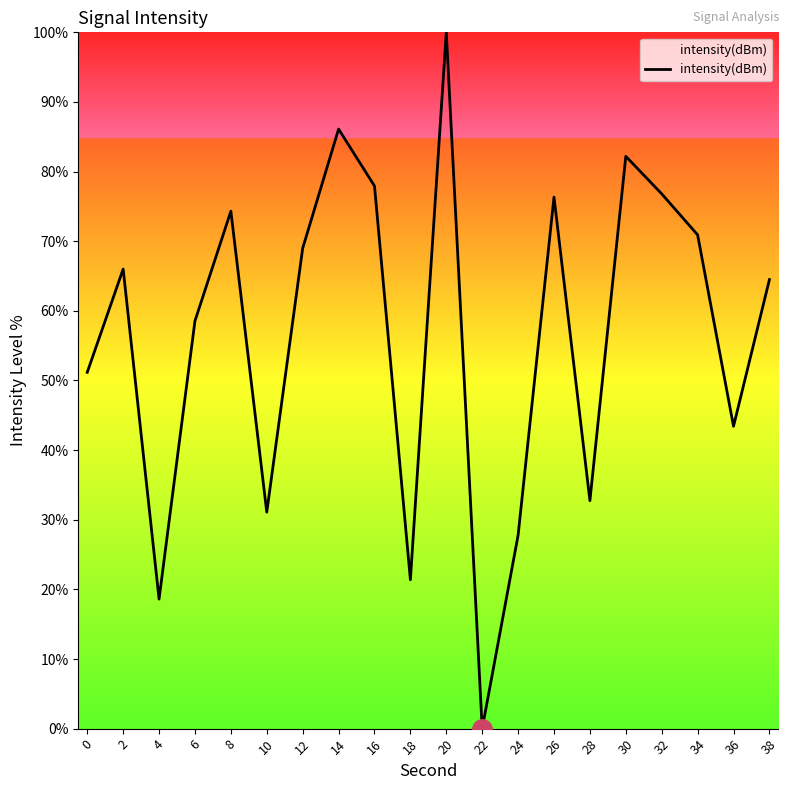

What is the maximum value shown in the chart?

100.0